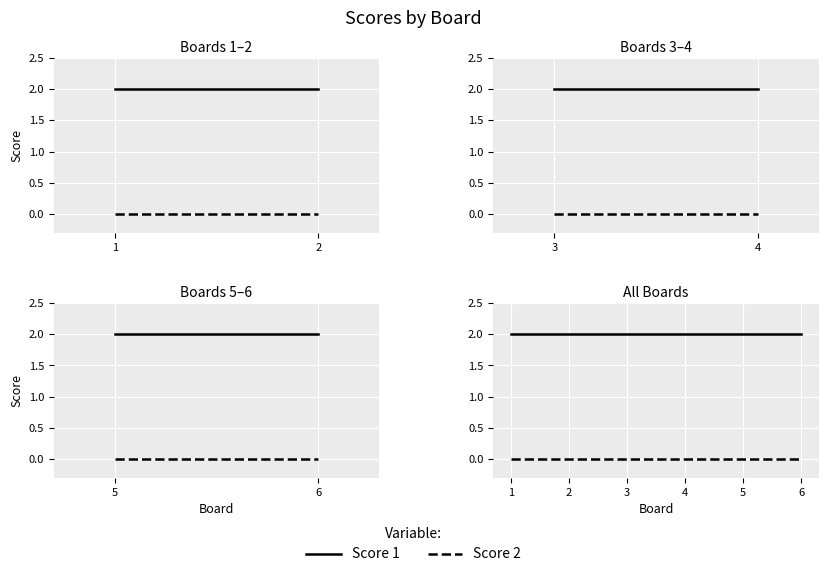

How many lines are shown in the chart?

2